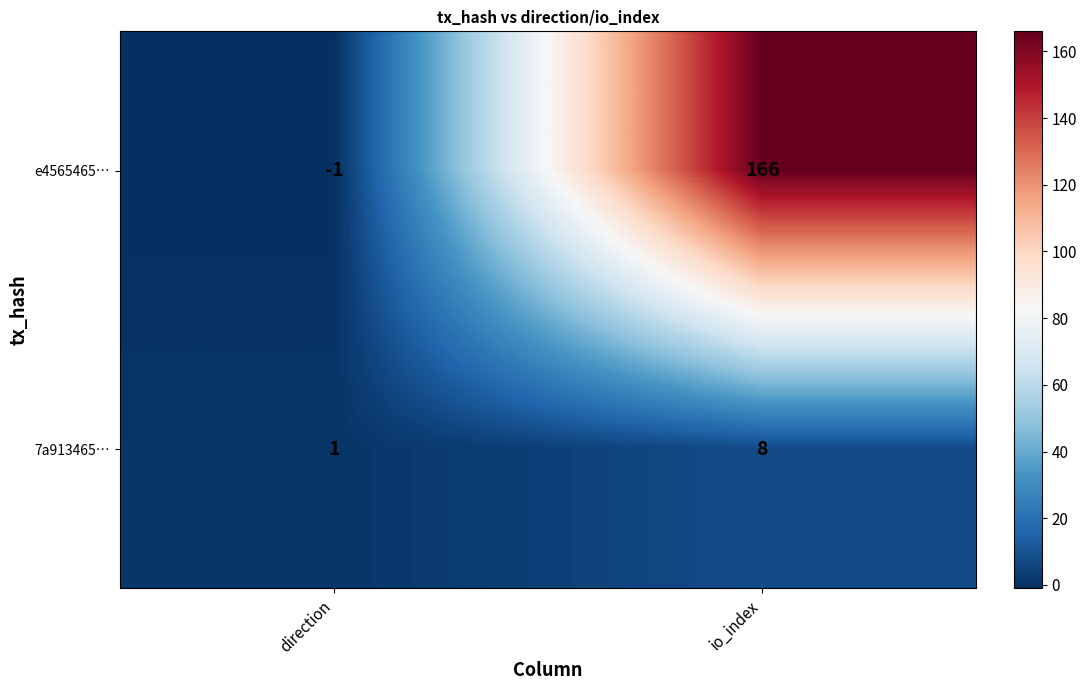

What is the difference between the highest and lowest values at direction?

2